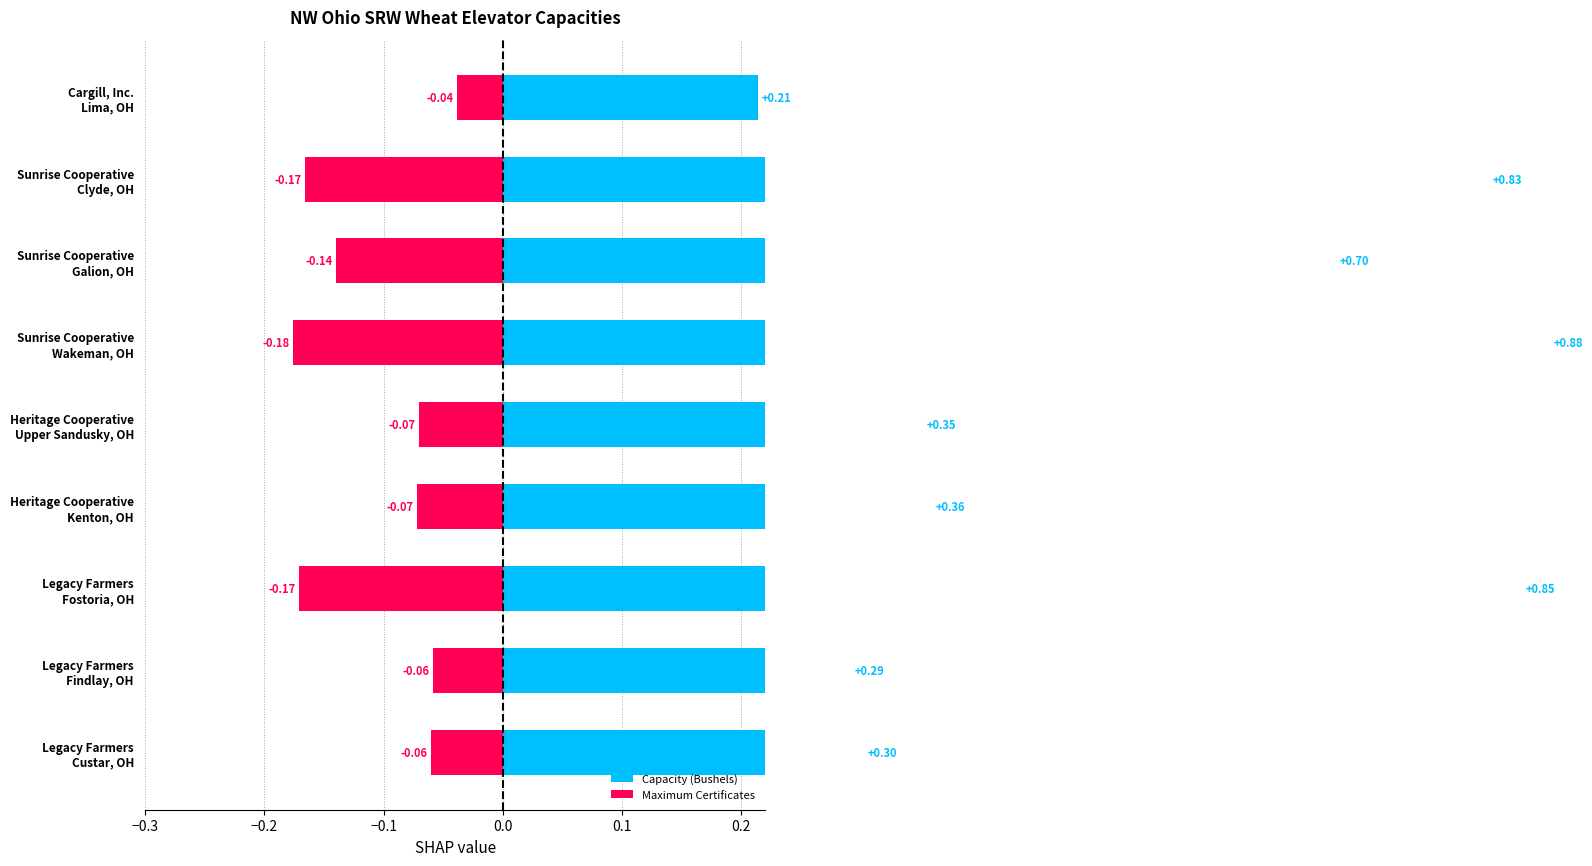

How many categories are shown in the chart?

9